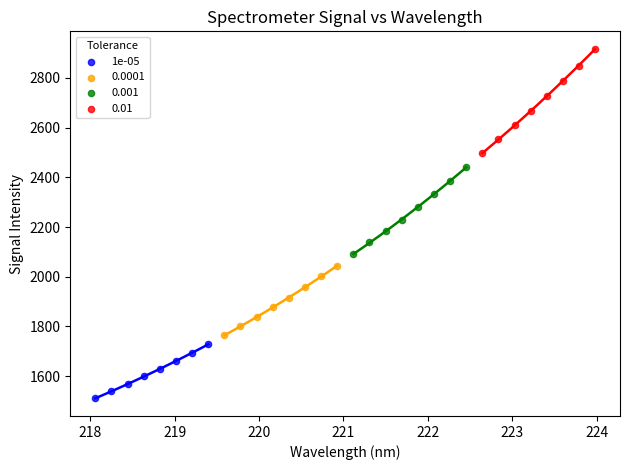

Which series reaches the minimum Y coordinate?

1e-05